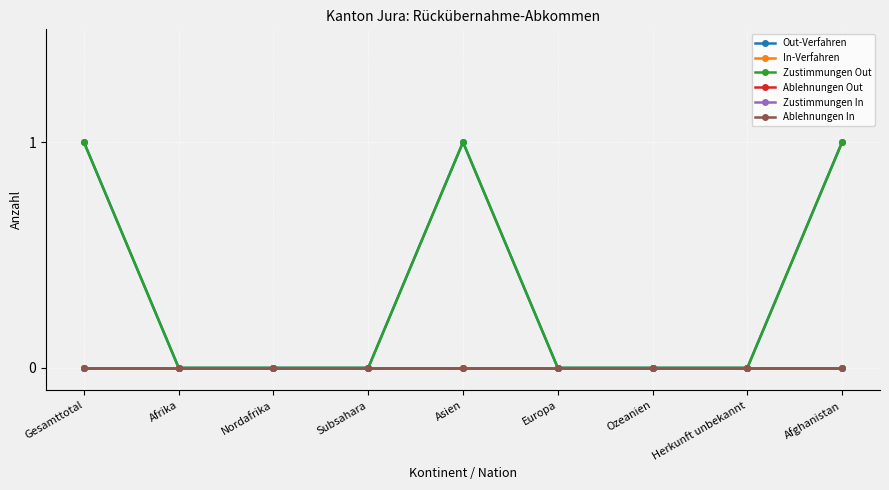

True or false: Zustimmungen In and Ablehnungen Out cross at least once.

False